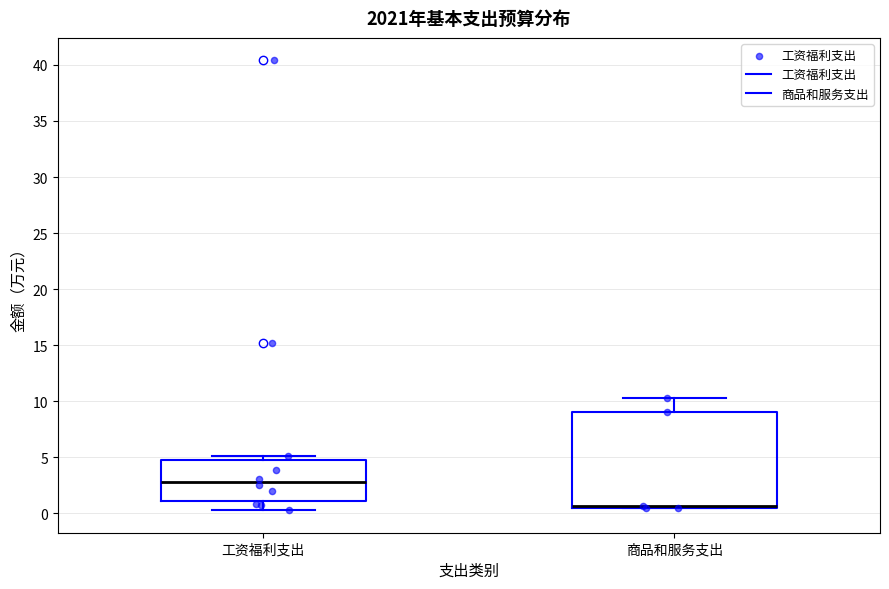

Comparing the boxes themselves (not the whiskers), which one is the tallest?

商品和服务支出